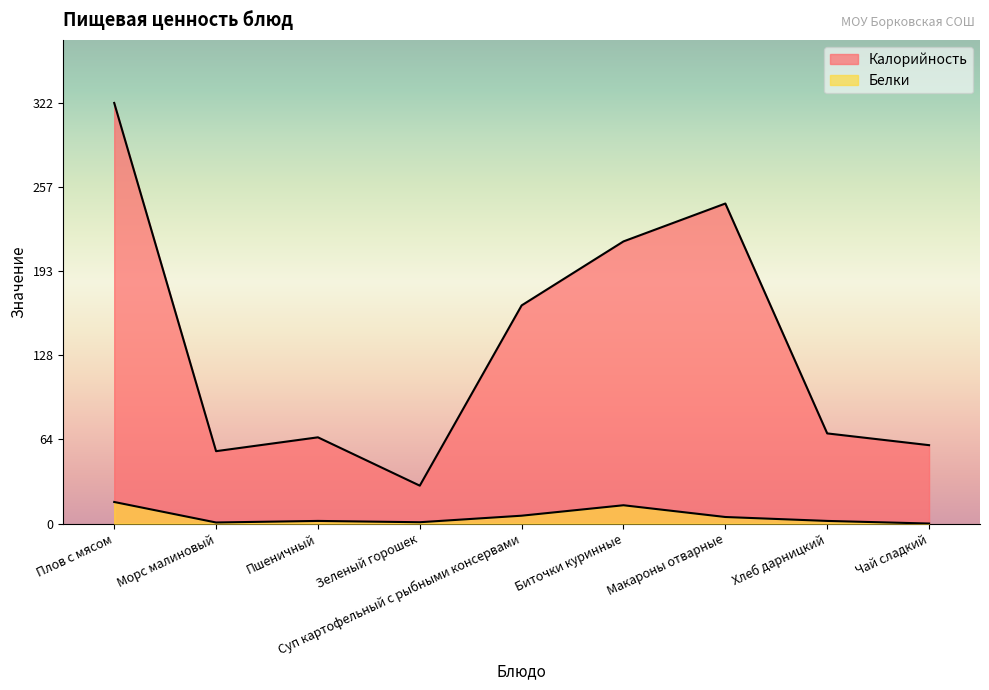

What is the difference between the maximum and minimum values in the Калорийность series?

293.0